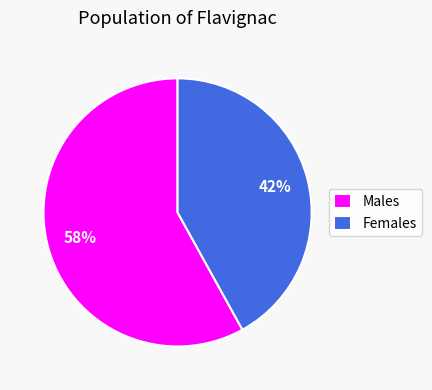

Is there a majority slice in this chart?

Yes